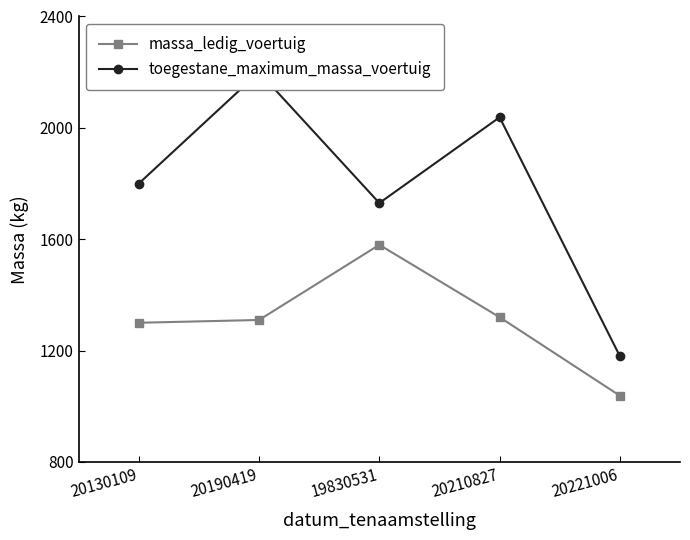

The value of massa_ledig_voertuig at 20221006 is 1038. True or false?

True